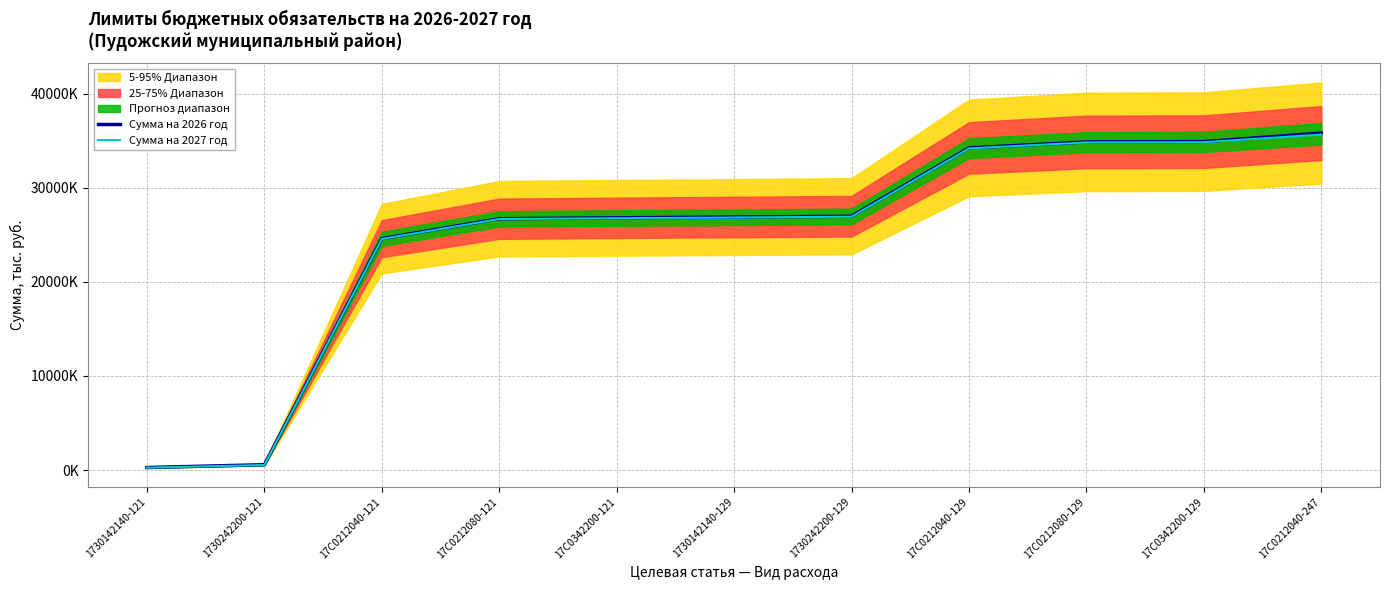

What is the total value across all series at 1730142140-121?

519970